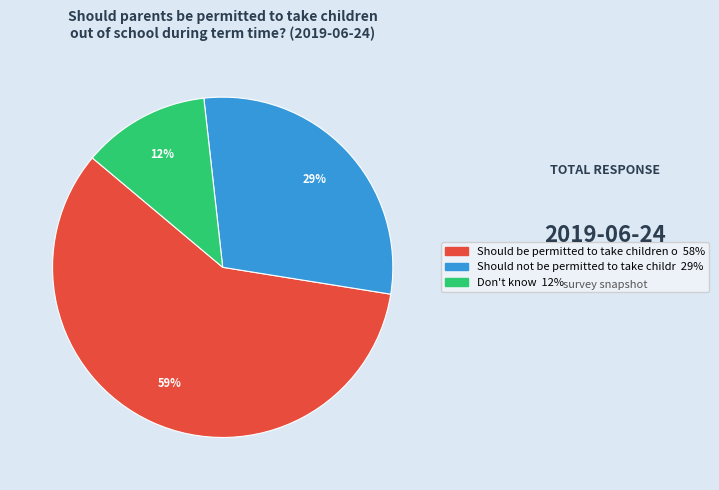

To the nearest percent, what is the average slice percentage?

33%